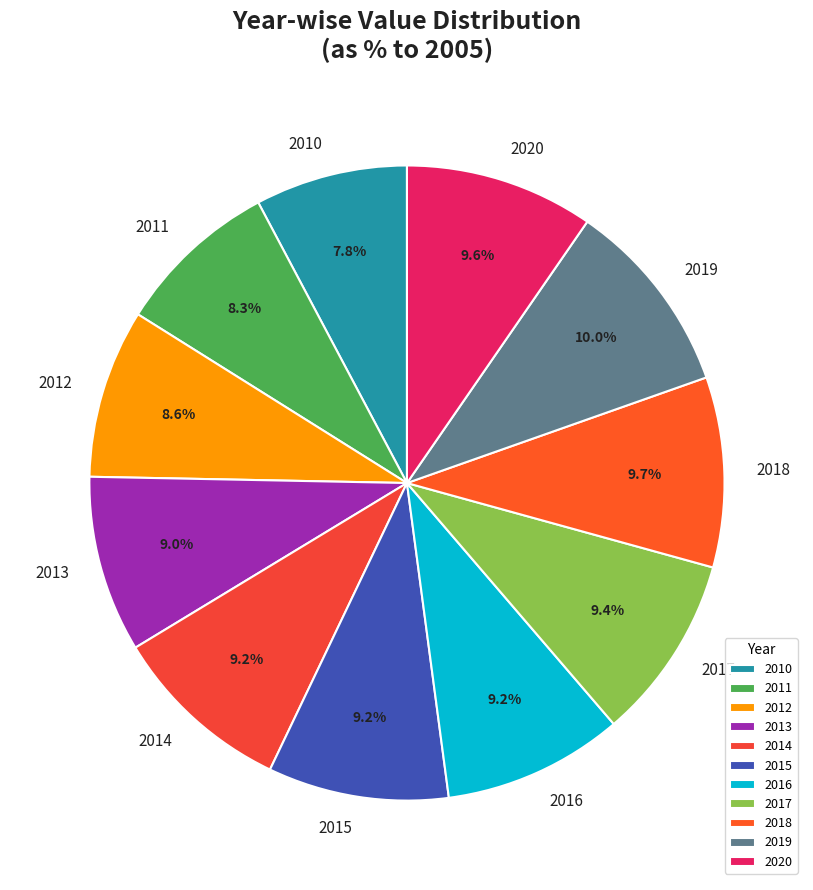

To the nearest percent, what is the average slice percentage?

9%